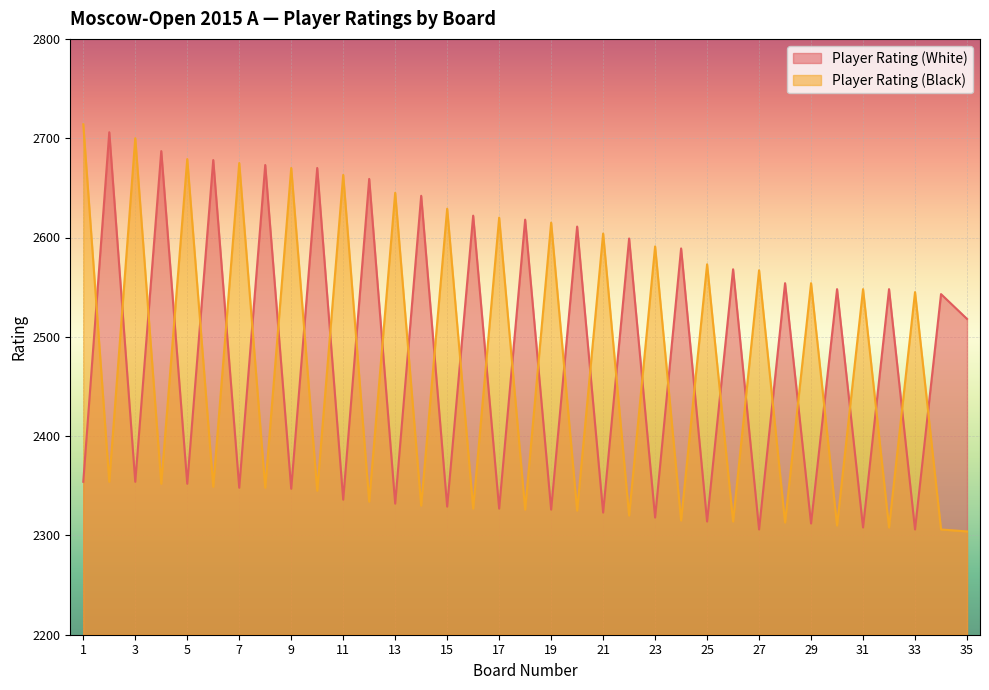

What is the lowest value of the Player Rating (White) series?

2306